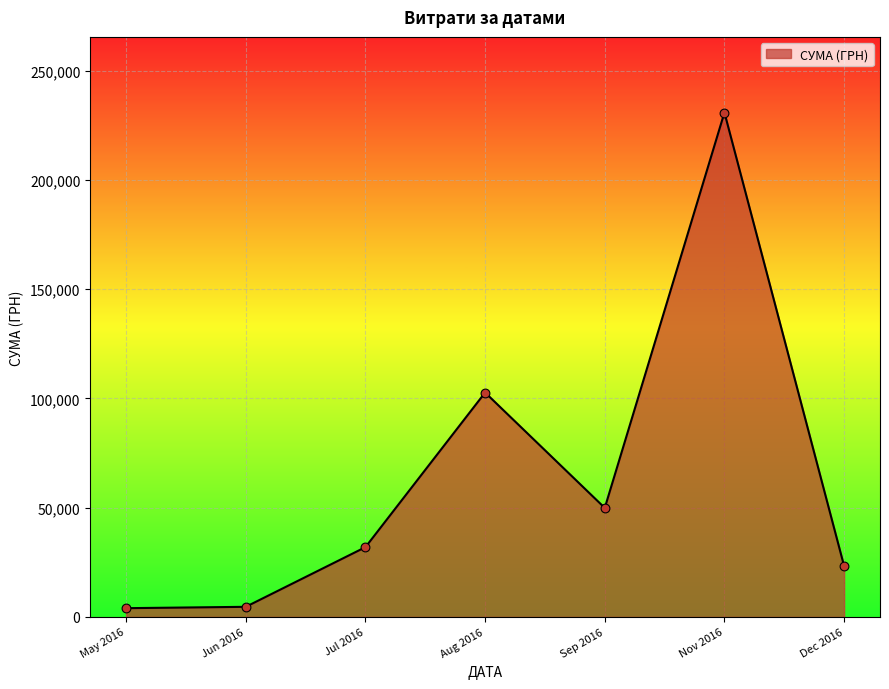

Which has a higher value, Jul 2016 or Aug 2016?

Aug 2016